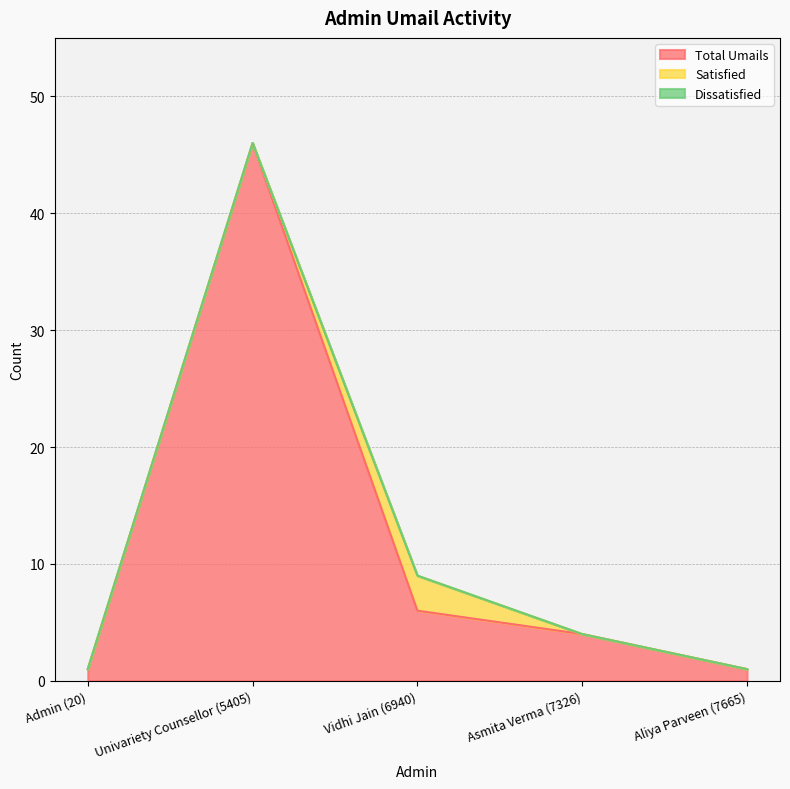

What is the greatest value displayed?

46